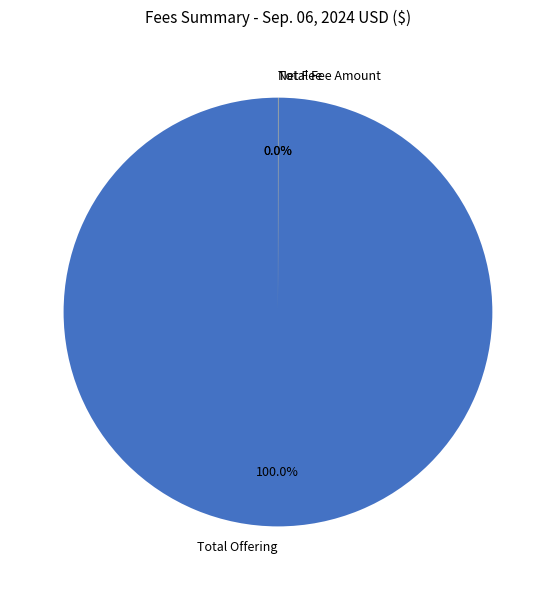

Which slice represents more than half of the pie?

Total Offering